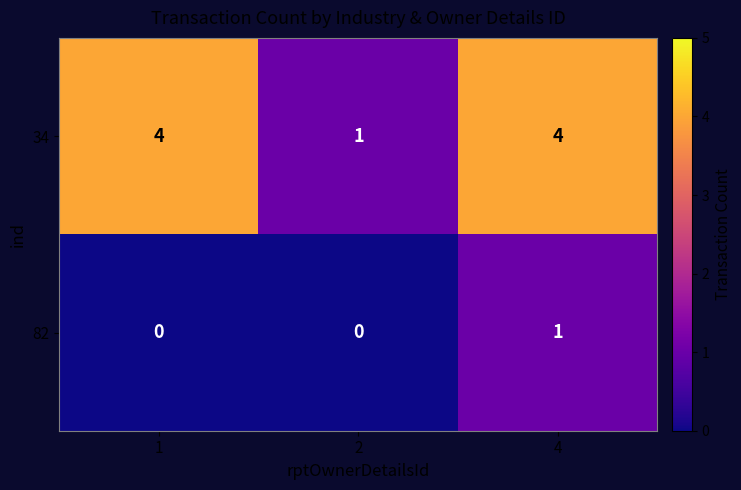

Rank the series by their maximum value, from highest to lowest.

34, 82